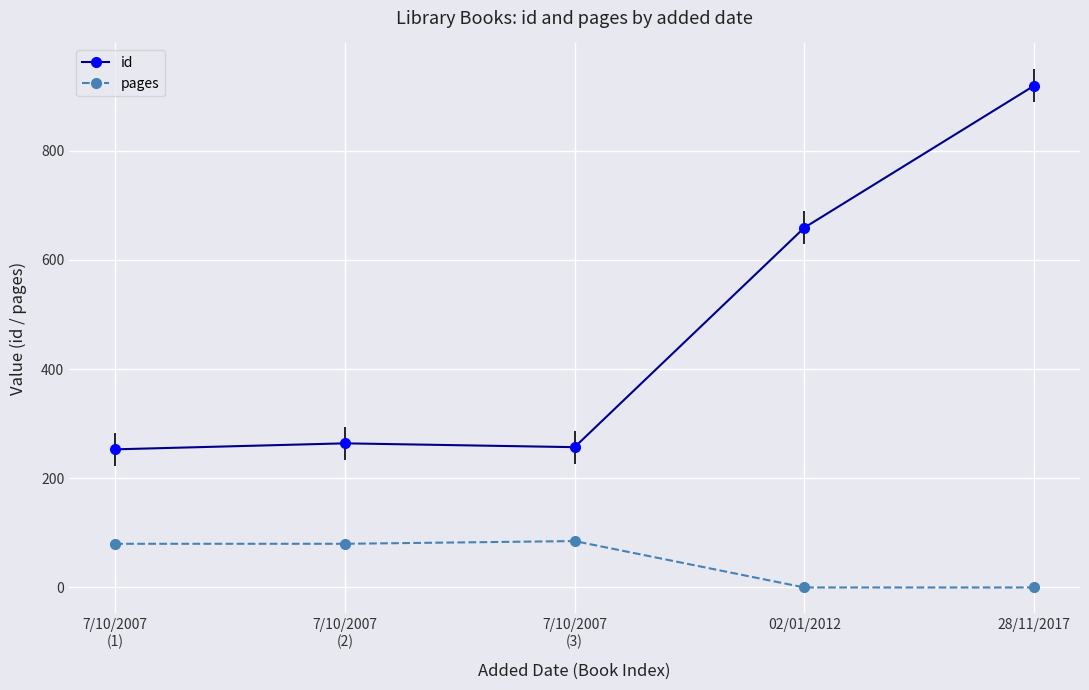

True or false: id and pages intersect in this chart.

False